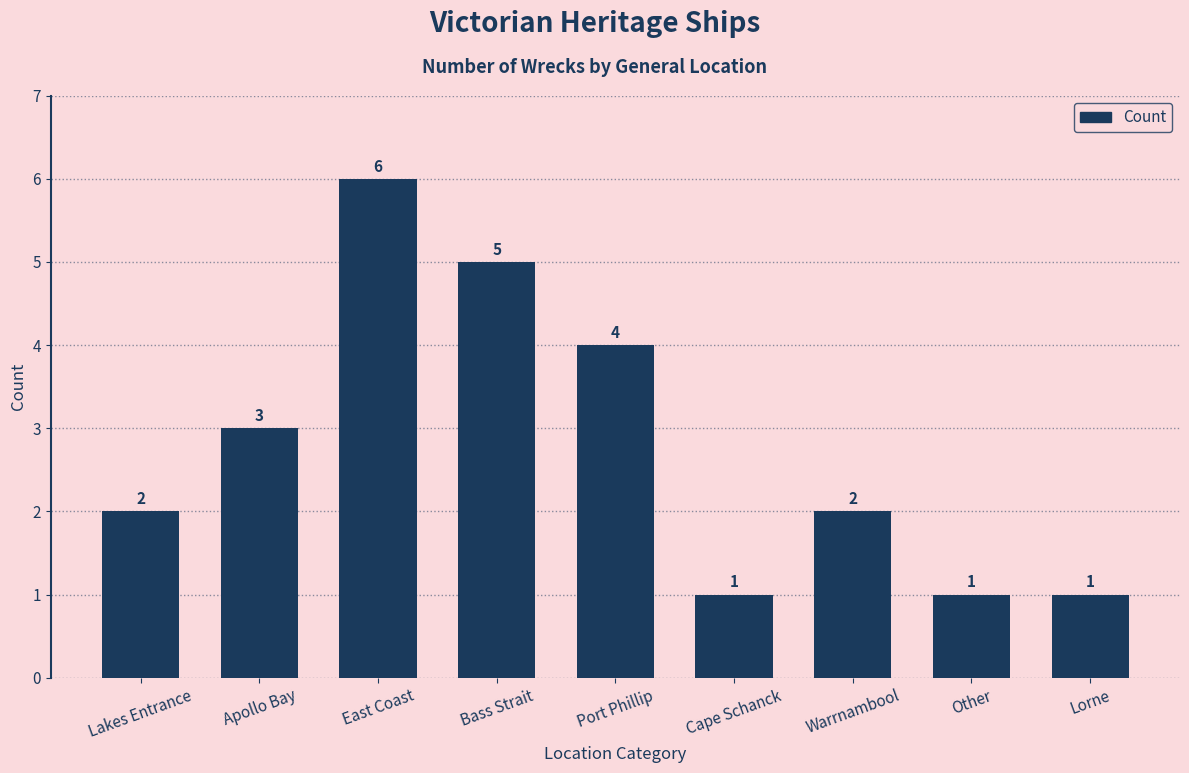

How many bars are there in total?

9